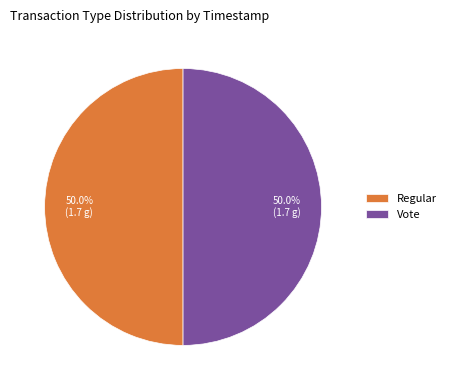

Approximately how many times larger is the value at Vote compared to Regular?

1.0